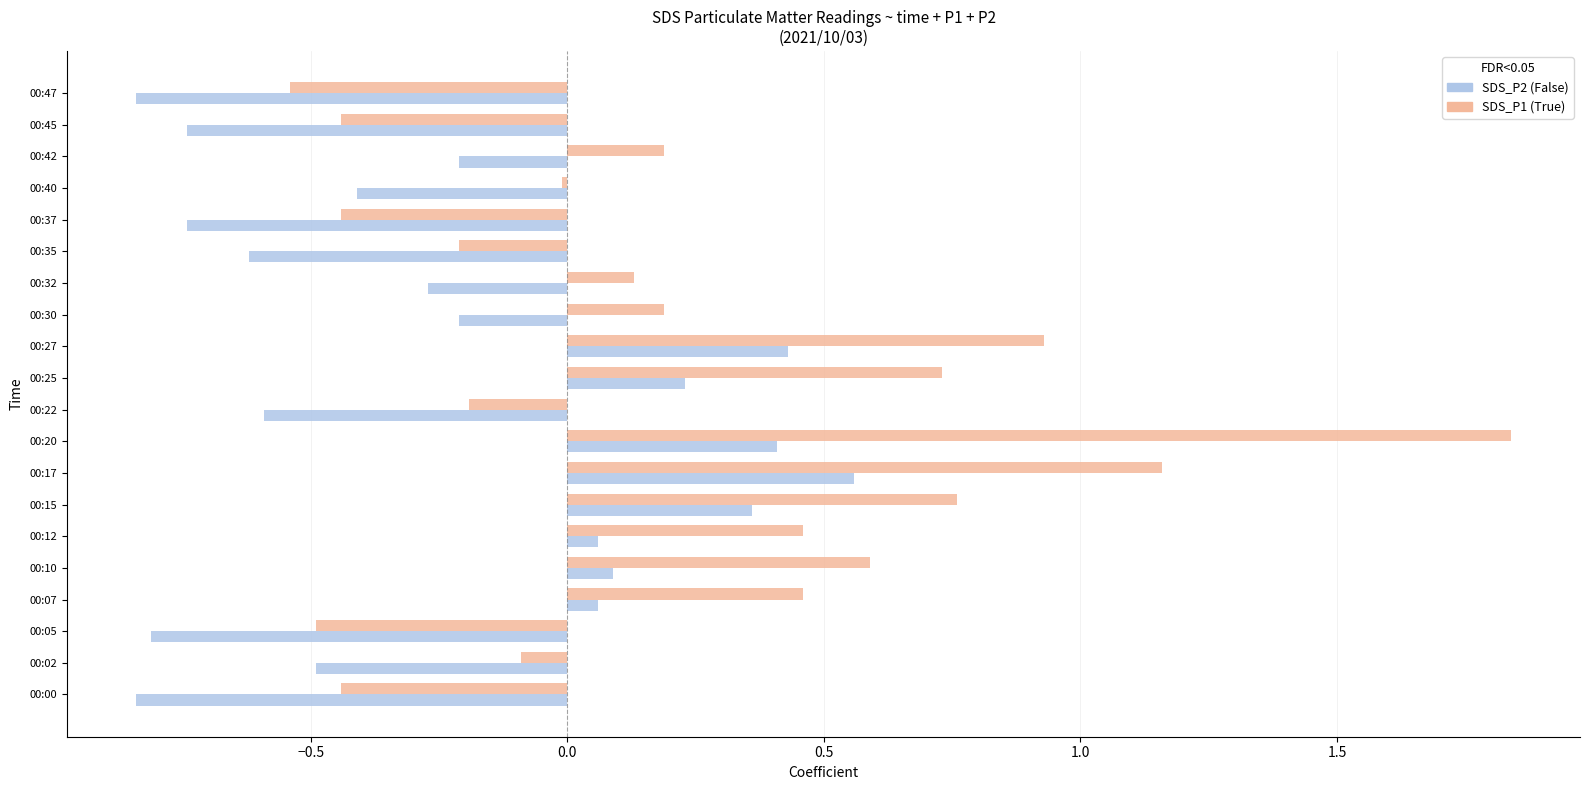

At which category does the chart reach its peak across all series?

00:20